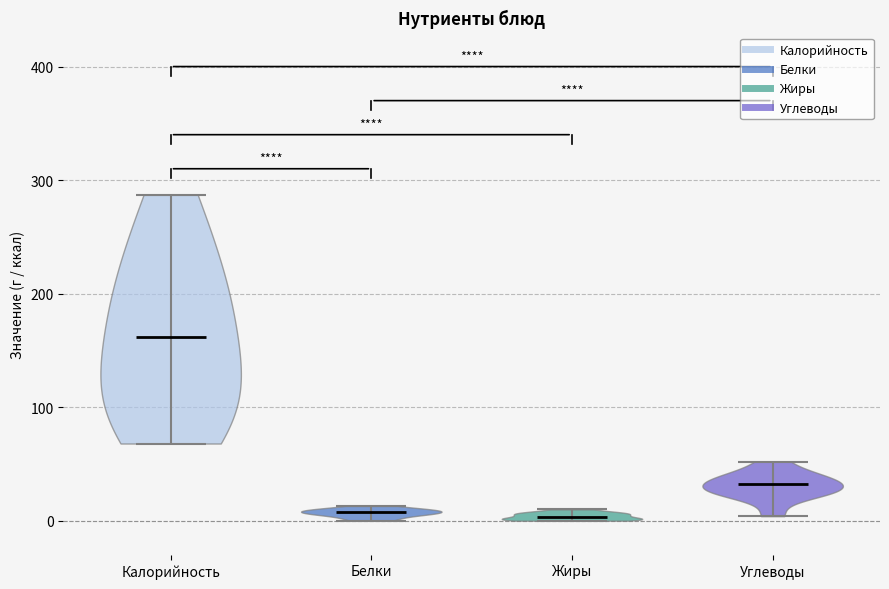

Reading left to right, read every violin against the y-axis: where its median line is, and the lowest and highest points it reaches. The values are not printed on the chart, so give them approximately, as read against the axis.

Калорийность: median line 160, lowest point 70, highest point 290
Белки: median line 10, lowest point 0, highest point 10
Жиры: median line 0, lowest point 0, highest point 10
Углеводы: median line 30, lowest point 0, highest point 50